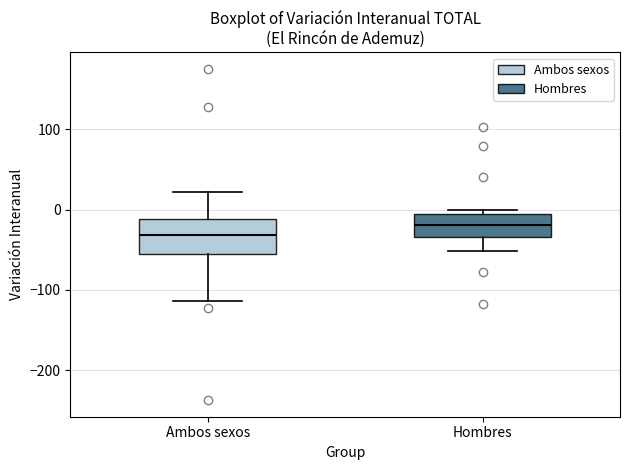

Which box is the tallest, from its lower edge to its upper edge?

Ambos sexos